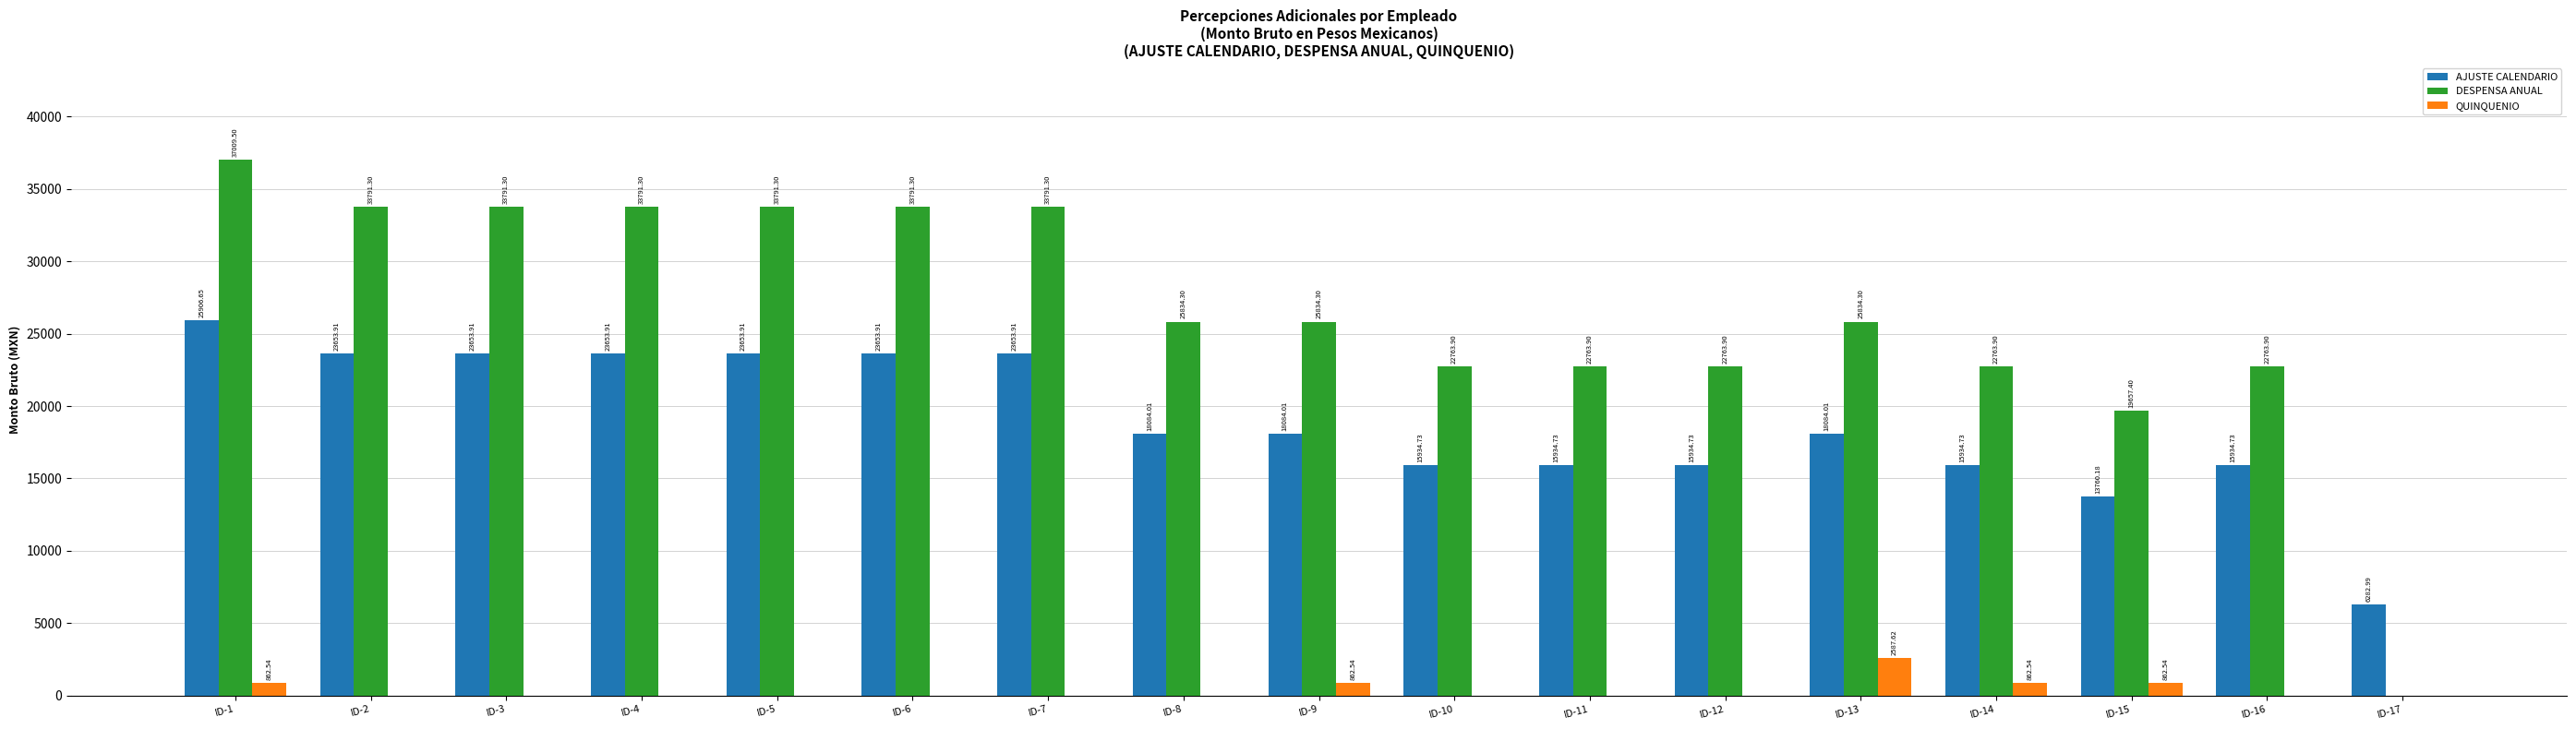

At which label is DESPENSA ANUAL closest to 18504?

ID-15